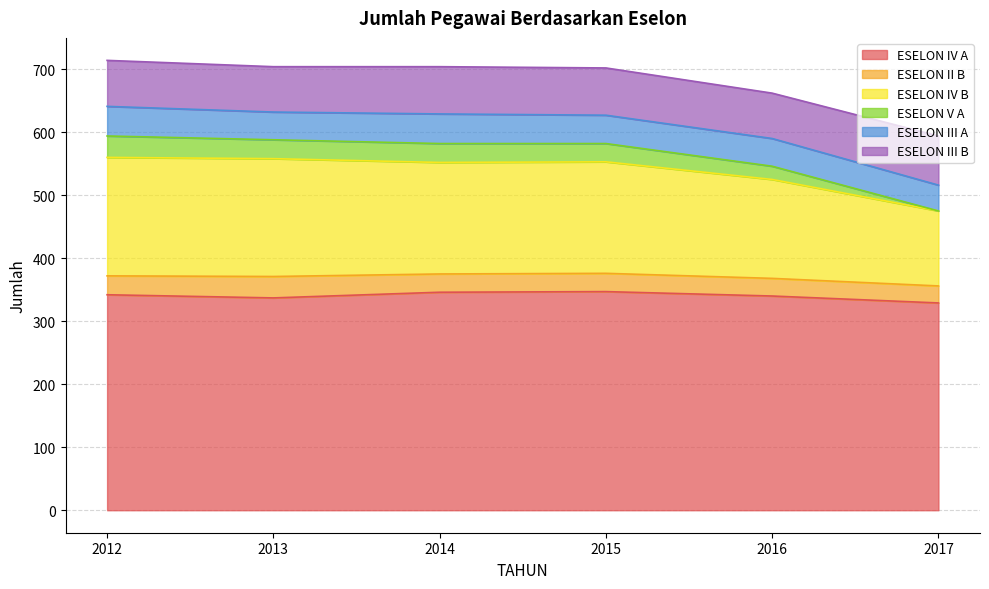

How many lines are shown in the chart?

6